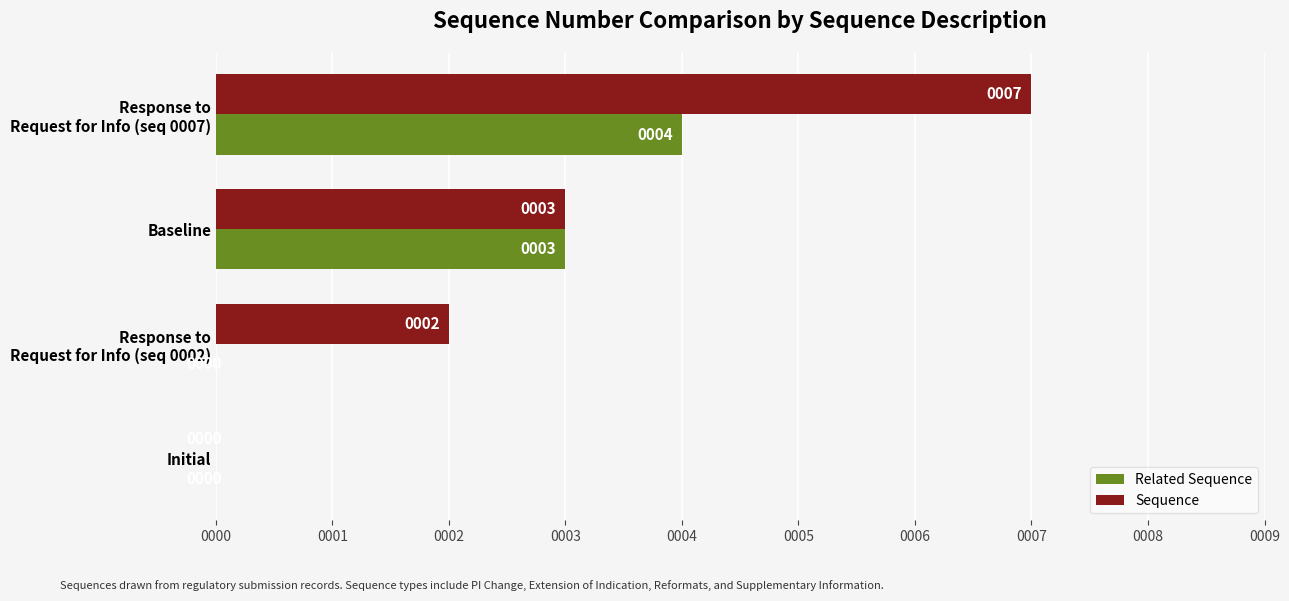

How many distinct data groups are displayed?

2